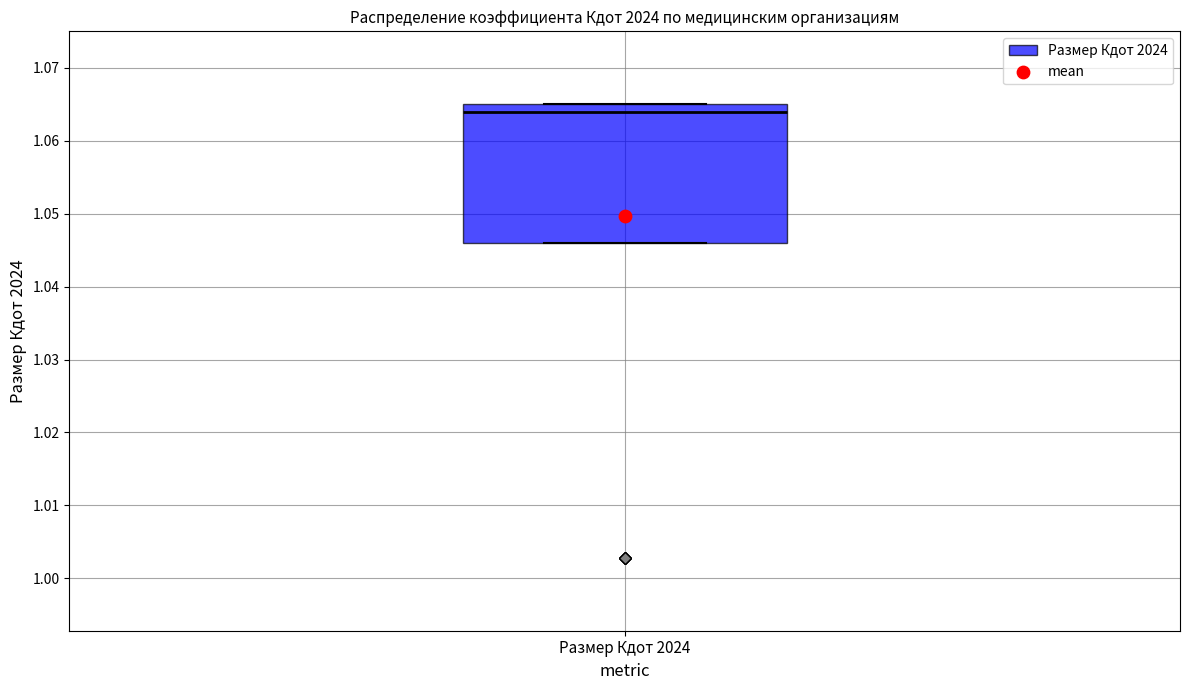

Where is the upper edge of the box for Размер Кдот 2024 on the y-axis? The values are not printed on the chart, so give them approximately, as read against the axis.

1.065